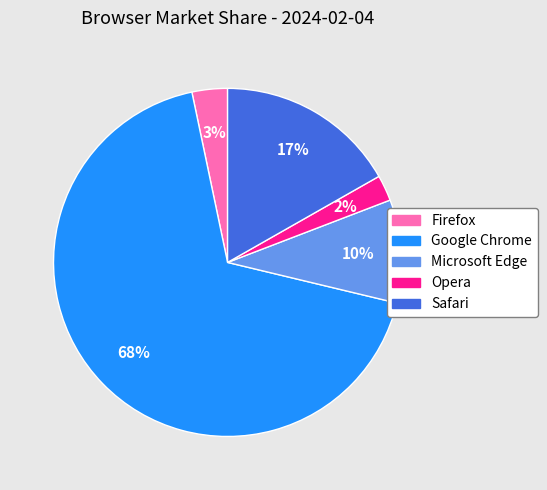

To the nearest percent, what is the average slice percentage?

20%